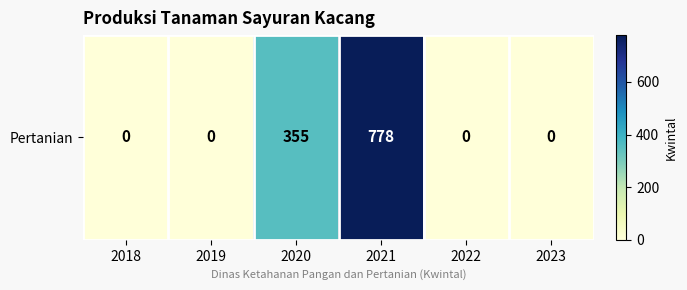

Rank the categories by value from lowest to highest.

2018, 2019, 2022, 2023, 2020, 2021